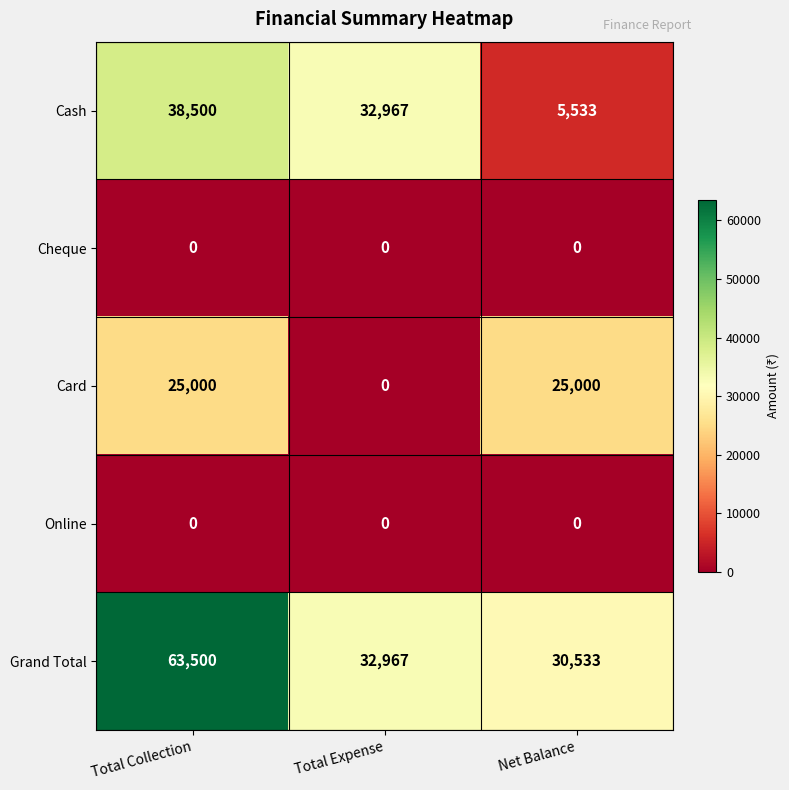

At which category is the sum across all series the highest?

Total Collection